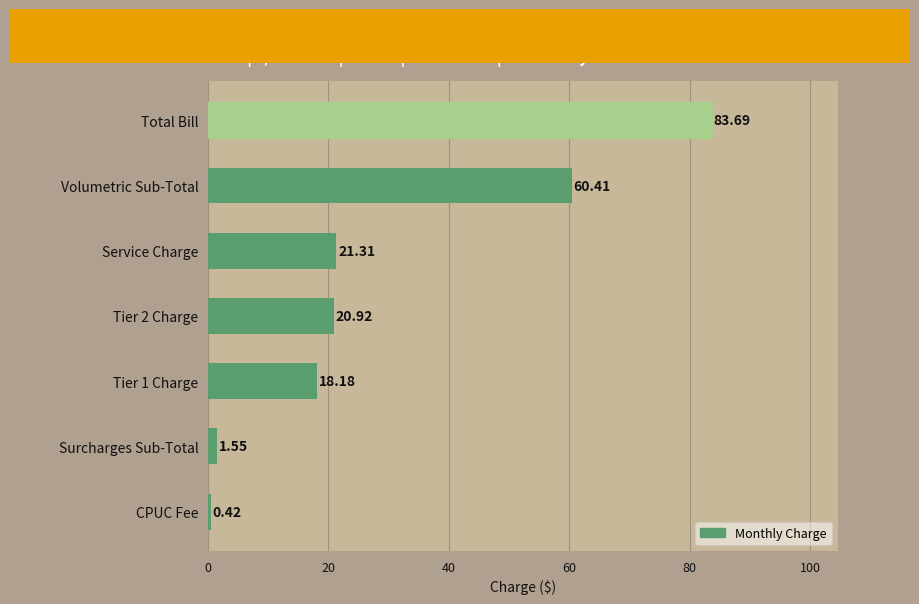

What is the average value?

29.5